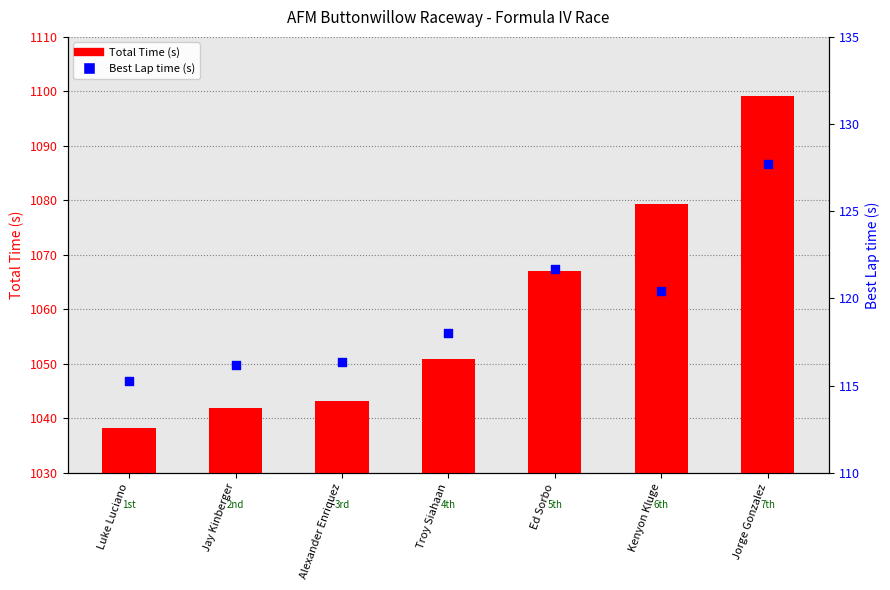

At how many categories does at least one series exceed 143?

7